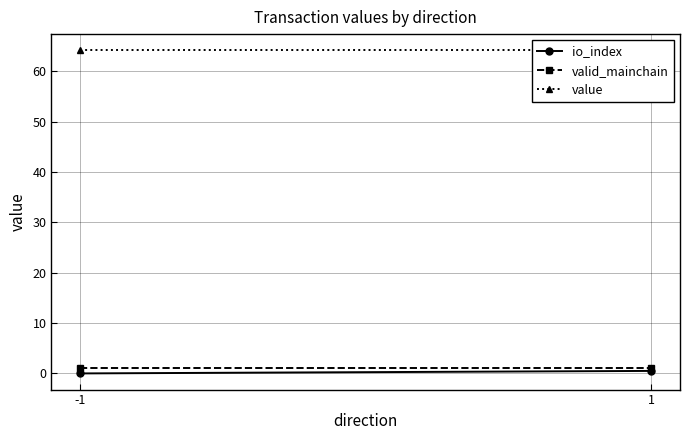

Which series has the widest spread of values?

io_index